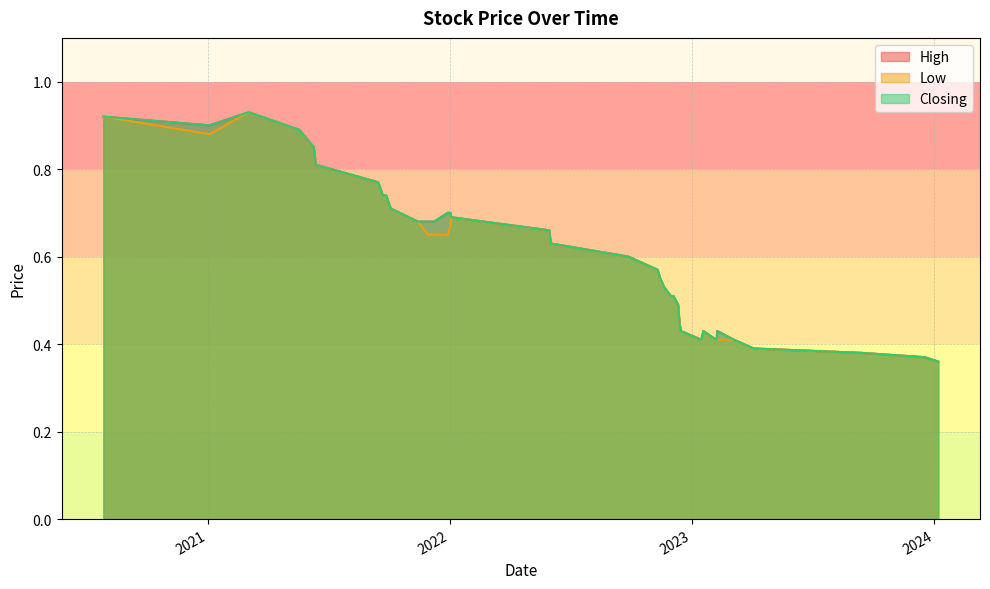

Which series has the largest total across all categories?

High